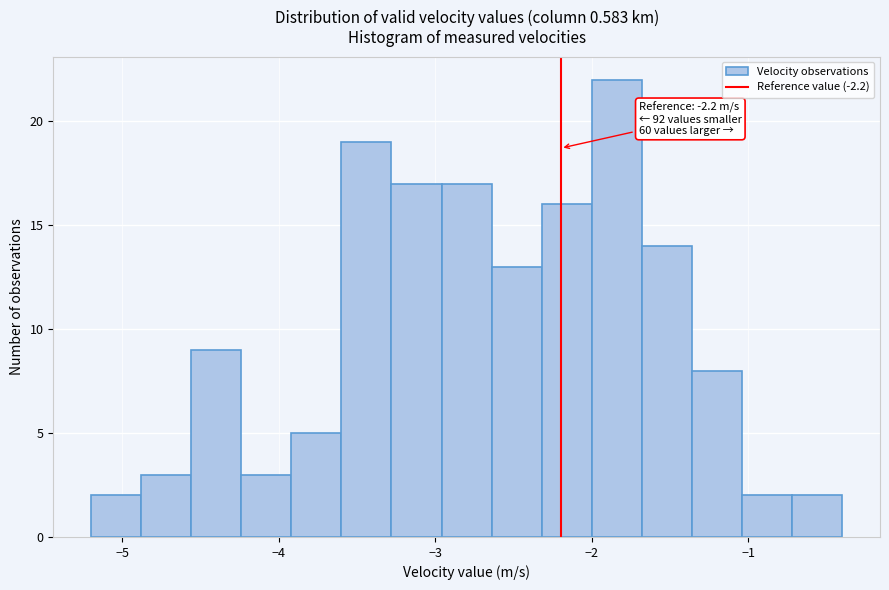

Read against the x-axis, roughly where is the centre of the tallest bar?

-1.8